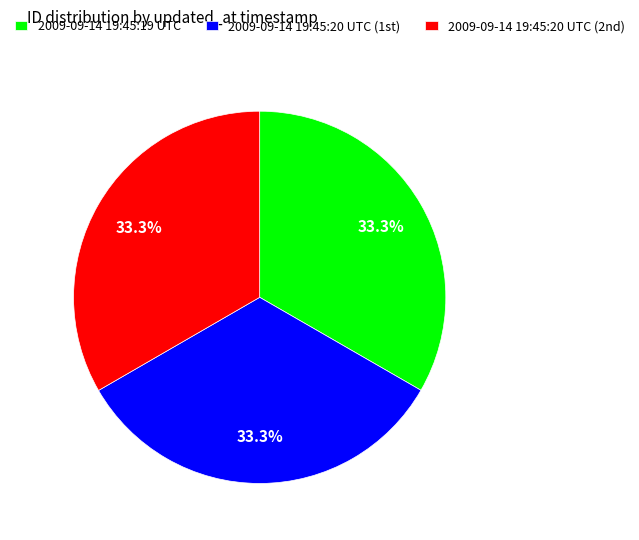

Is there a majority slice in this chart?

No